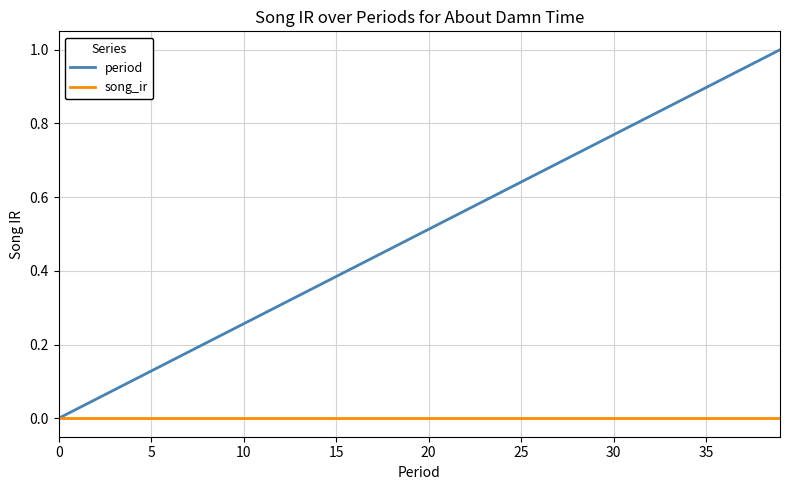

Is this an area chart (filled region under the line)?

No